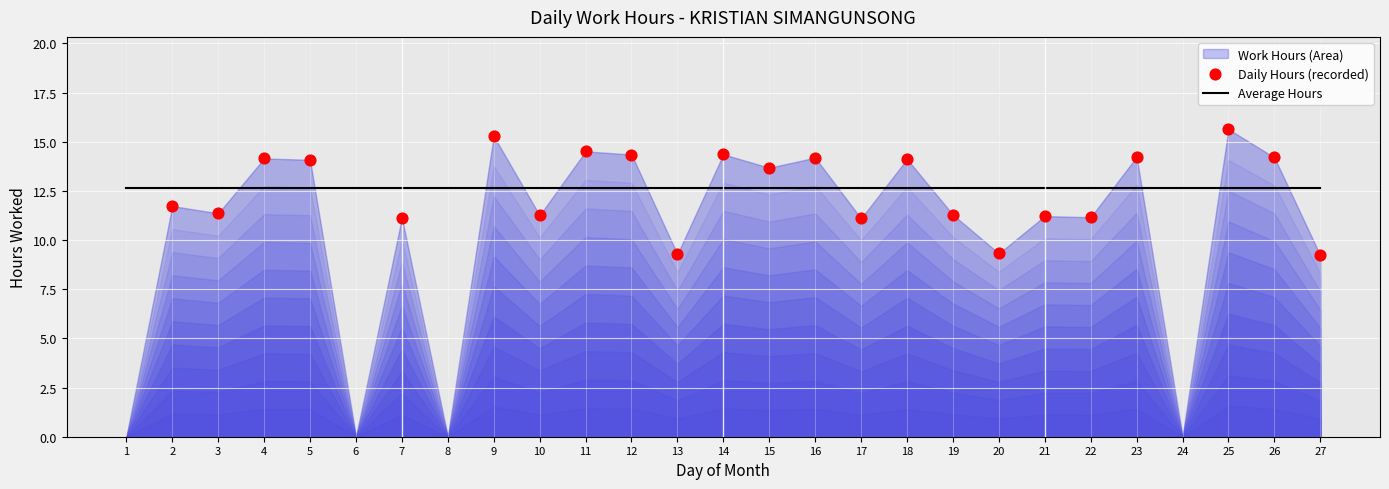

Between 3 and 14, which is larger?

14